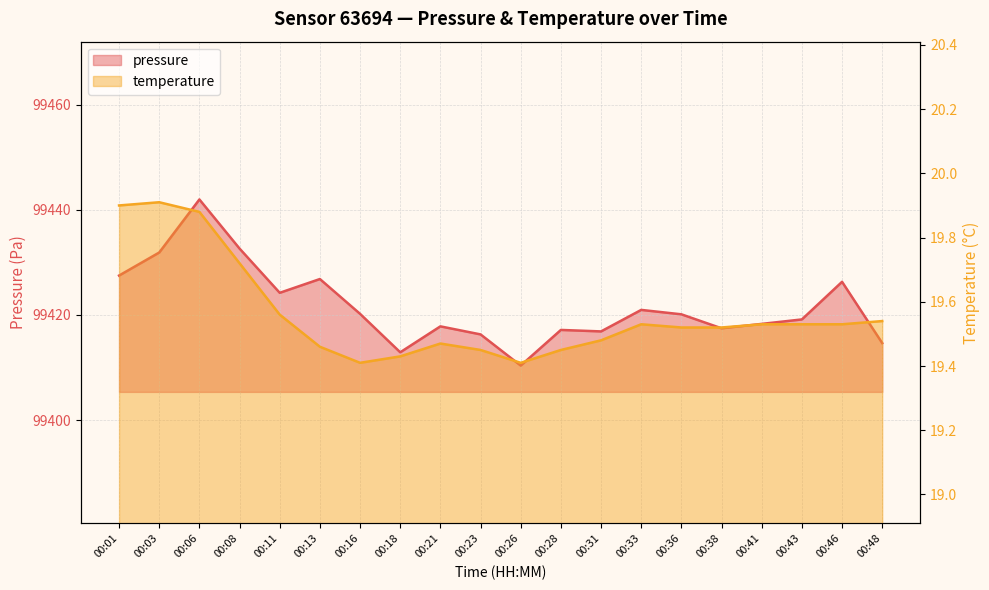

True or false: temperature and pressure intersect in this chart.

False